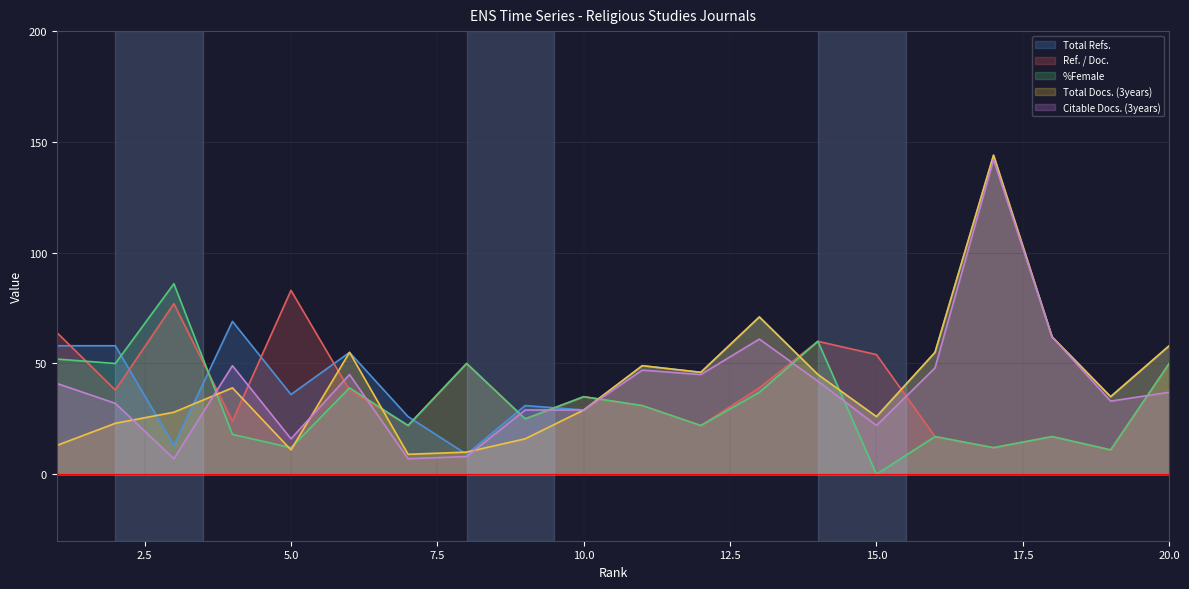

How many lines are shown in the chart?

5